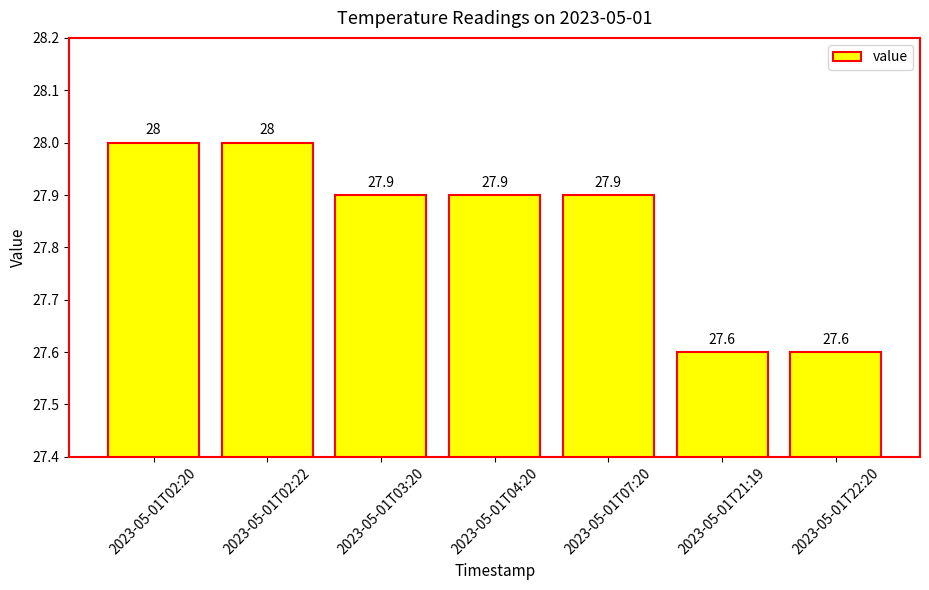

True or false: the data shows 12.9 at 2023-05-01T02:22.

False